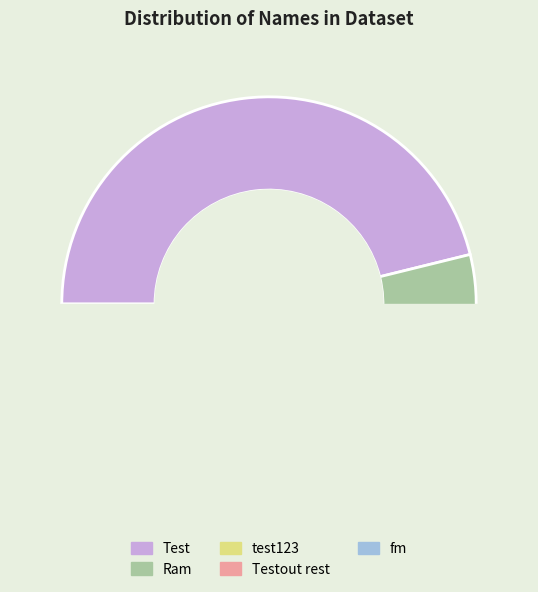

What percentage is the Test slice, to the nearest percent?

46%